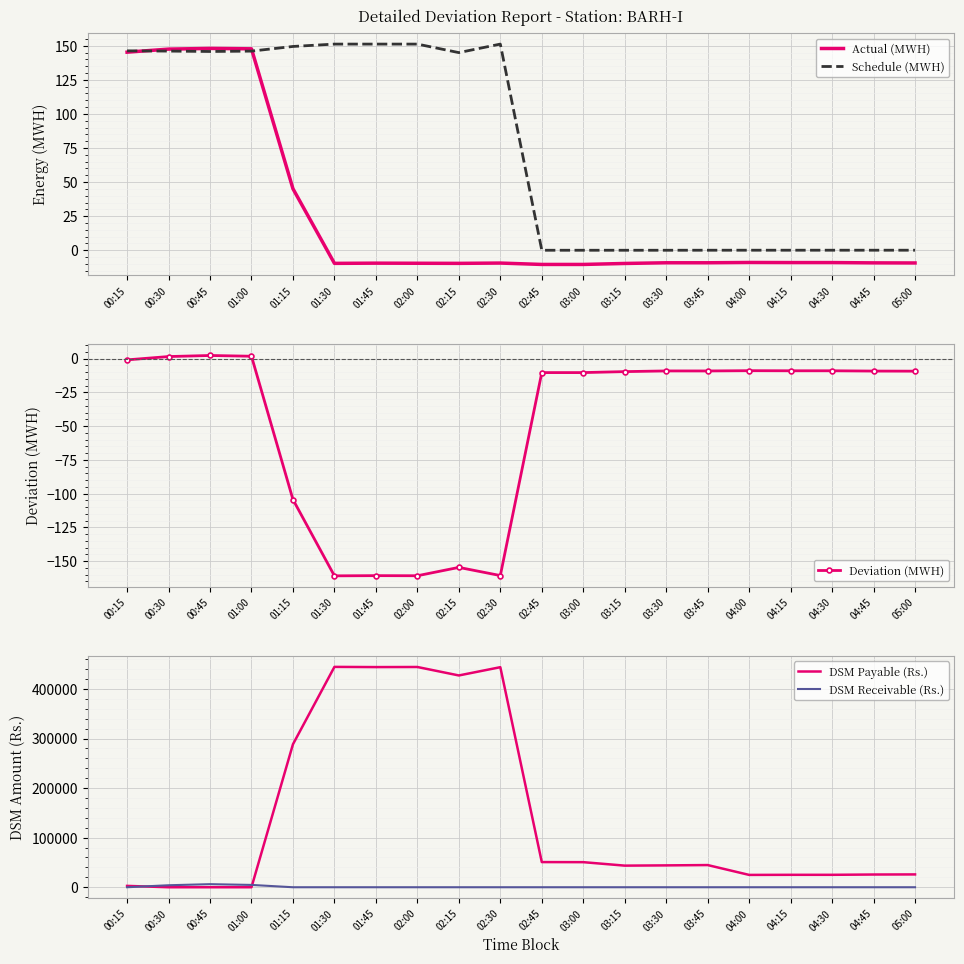

At how many categories does at least one series exceed 337974?

5